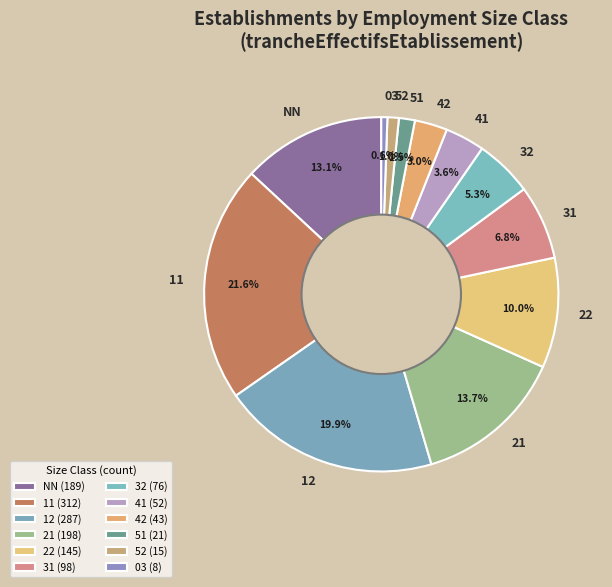

Combined, do 32 and 11 account for over 50%?

No